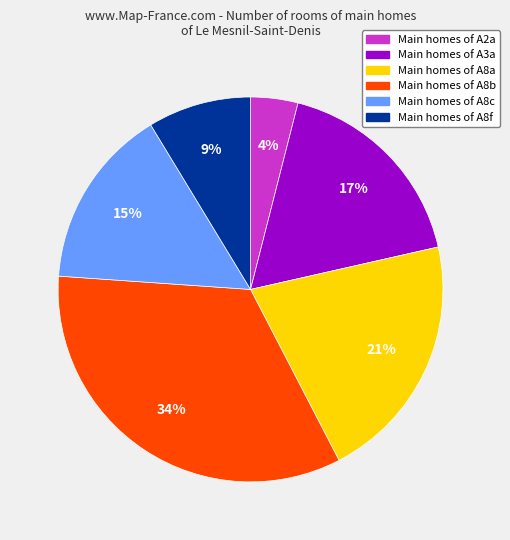

Is there any slice that represents more than half of the pie?

No